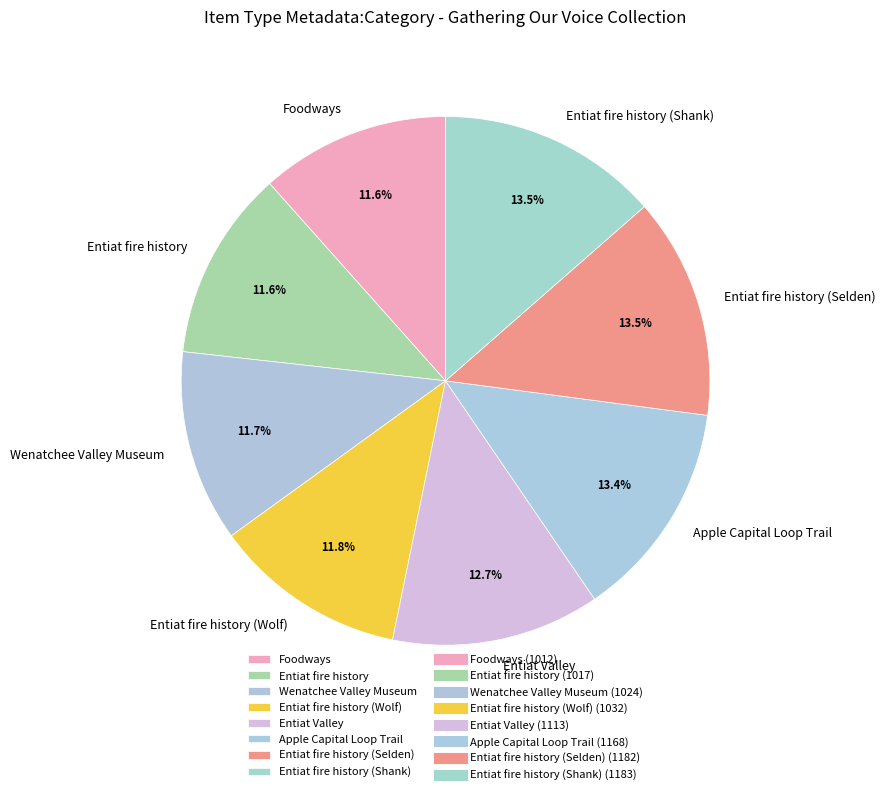

To the nearest percent, what percentage of the pie is Entiat fire history?

12%